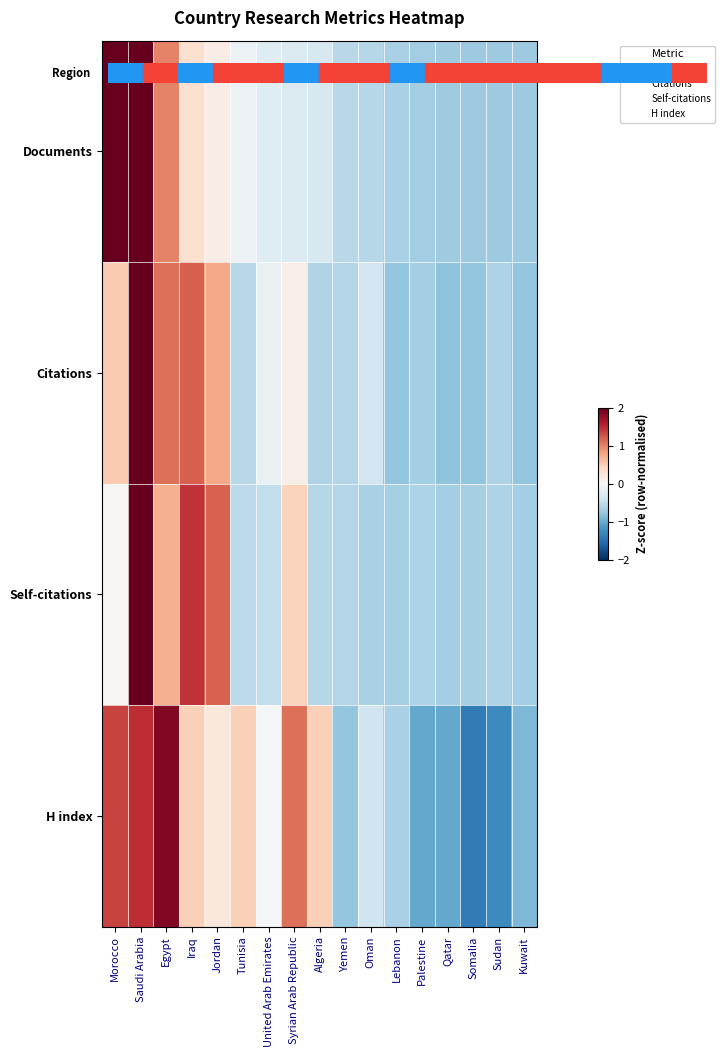

Reading right to left, transcribe all the data shown in this chart.

Documents: Kuwait=-0.7	Sudan=-0.7	Somalia=-0.7	Qatar=-0.7	Palestine=-0.7	Lebanon=-0.6	Oman=-0.6	Yemen=-0.6	Algeria=-0.3	Syrian Arab Republic=-0.3	United Arab Emirates=-0.2	Tunisia=-0.1	Jordan=0.2	Iraq=0.3	Egypt=1.0	Saudi Arabia=2.2	Morocco=2.7
Citations: Kuwait=-0.8	Sudan=-0.6	Somalia=-0.8	Qatar=-0.8	Palestine=-0.7	Lebanon=-0.8	Oman=-0.4	Yemen=-0.6	Algeria=-0.6	Syrian Arab Republic=0.1	United Arab Emirates=-0.1	Tunisia=-0.6	Jordan=0.8	Iraq=1.2	Egypt=1.1	Saudi Arabia=3.0	Morocco=0.5
Self-citations: Kuwait=-0.7	Sudan=-0.6	Somalia=-0.7	Qatar=-0.7	Palestine=-0.6	Lebanon=-0.7	Oman=-0.7	Yemen=-0.6	Algeria=-0.6	Syrian Arab Republic=0.4	United Arab Emirates=-0.5	Tunisia=-0.5	Jordan=1.2	Iraq=1.4	Egypt=0.7	Saudi Arabia=2.9	Morocco=0.0
H index: Kuwait=-0.9	Sudan=-1.3	Somalia=-1.4	Qatar=-1.0	Palestine=-1.0	Lebanon=-0.6	Oman=-0.4	Yemen=-0.8	Algeria=0.5	Syrian Arab Republic=1.1	United Arab Emirates=-0.0	Tunisia=0.5	Jordan=0.2	Iraq=0.5	Egypt=1.9	Saudi Arabia=1.5	Morocco=1.4